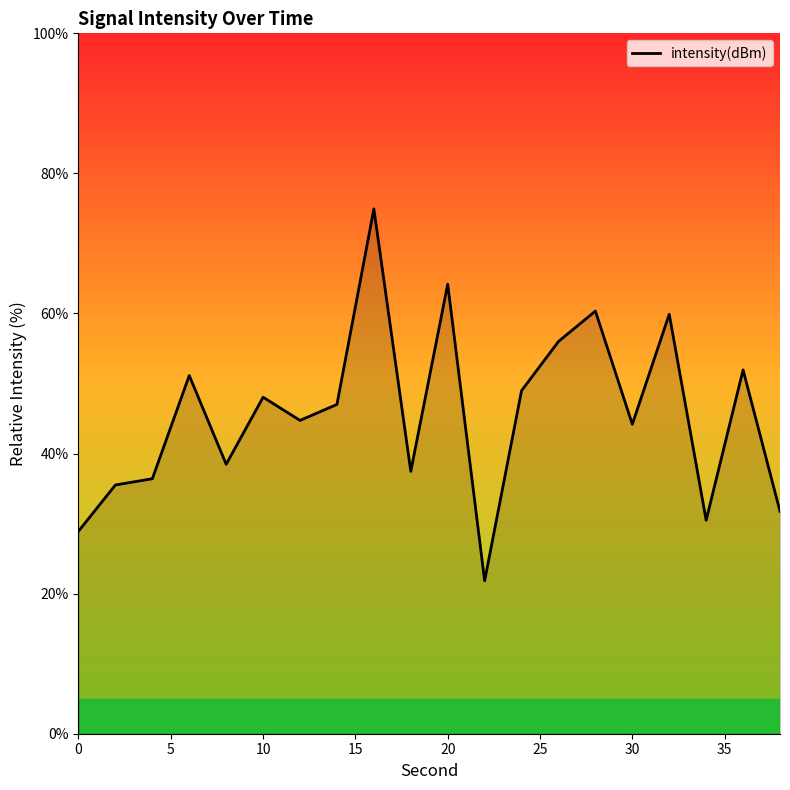

What is the minimum value shown in the chart?

21.8